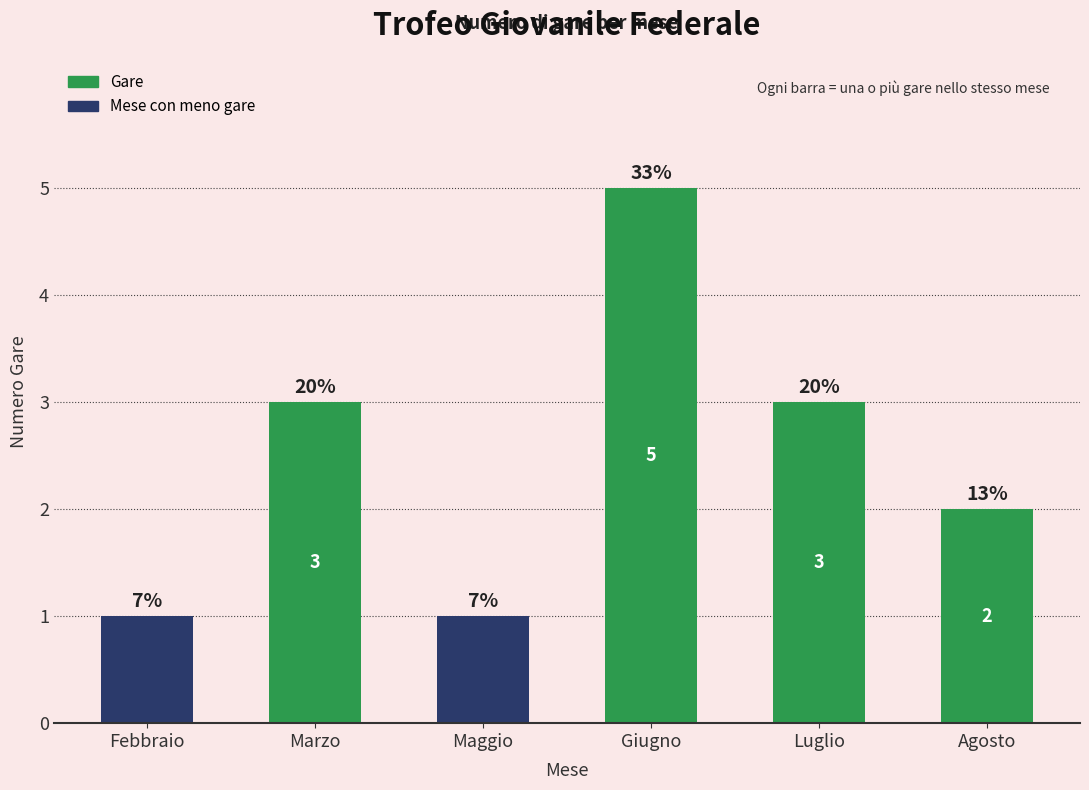

Which label corresponds to the smallest value in the chart?

Febbraio